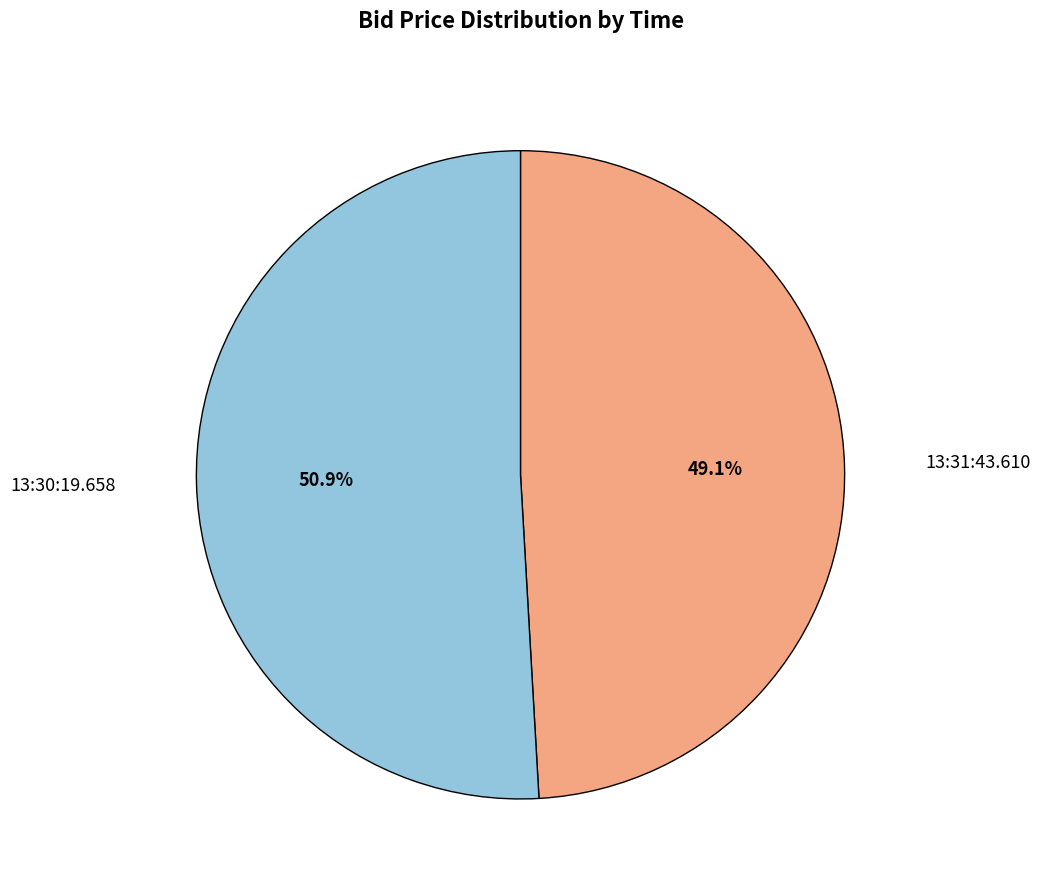

Does any single category account for the majority?

Yes